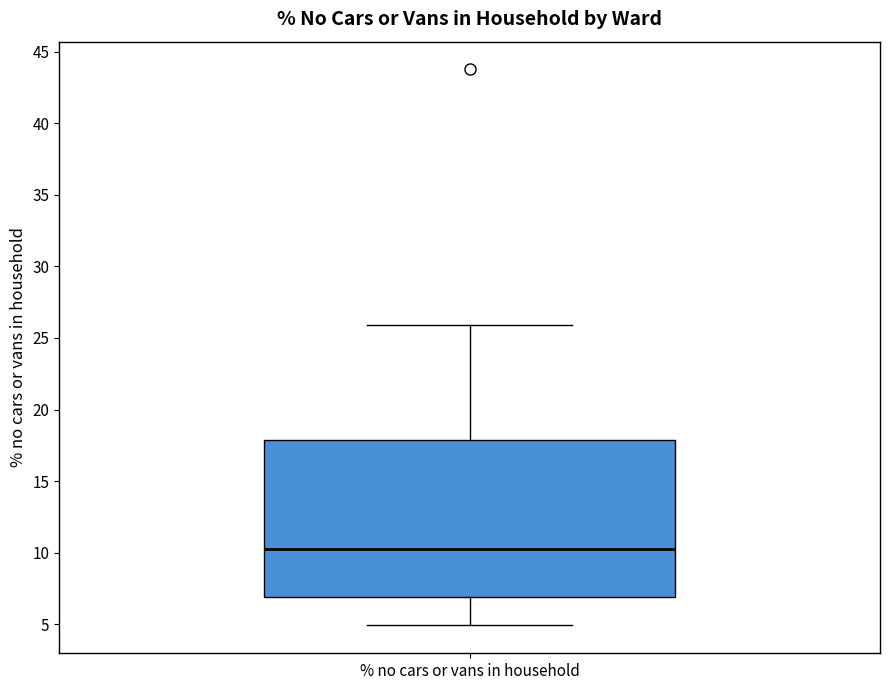

Read this box plot against the y-axis: the position of the median line, the range covered by the box, and the ends of both whiskers. The values are not printed on the chart, so give them approximately, as read against the axis.

median 10.5, box 7.0 to 18.0, whiskers 5.0 to 26.0